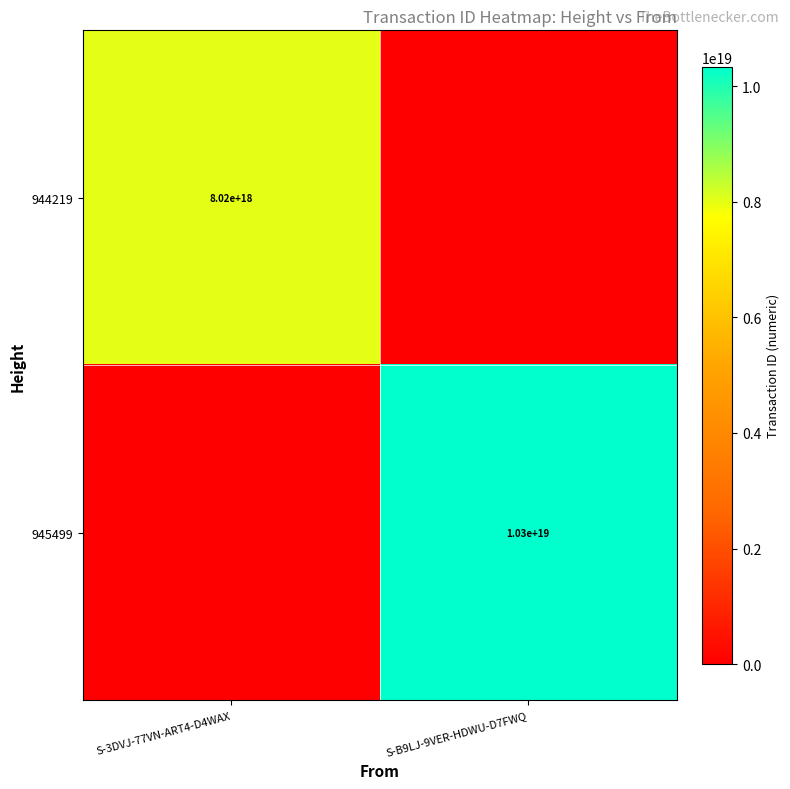

Is it true that 945499 equals 10300000000000000000 at S-B9LJ-9VER-HDWU-D7FWQ?

True